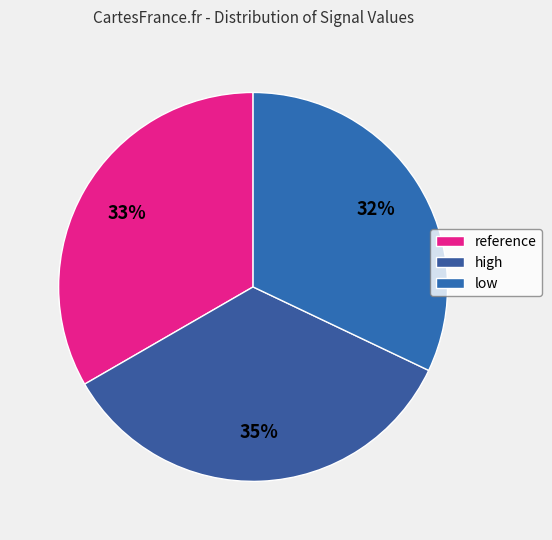

Which category has the biggest portion of the pie?

high